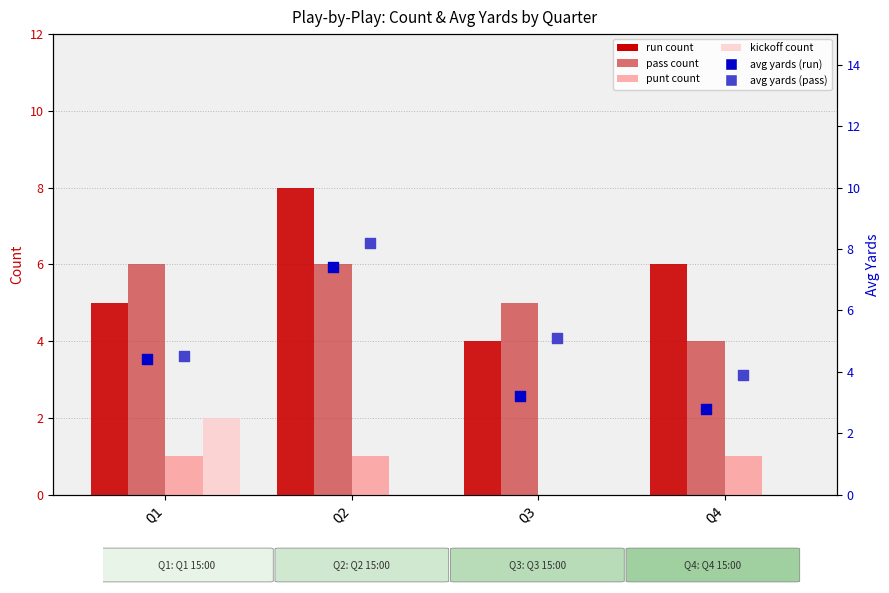

Which series has the widest spread of Y values?

avg yards (run)